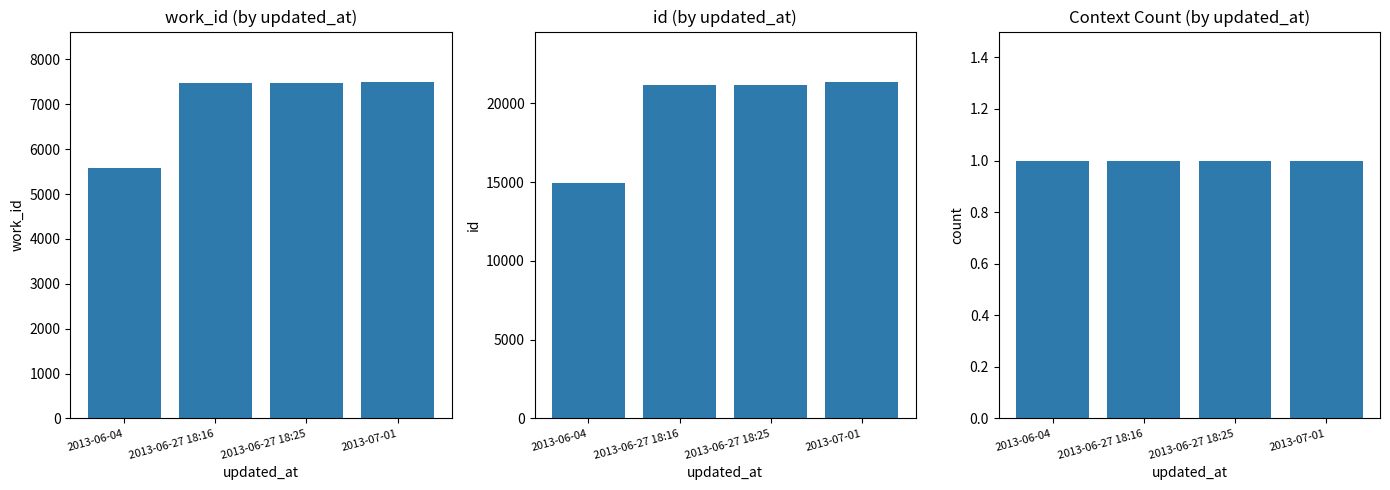

What is the maximum value for work_id?

7498